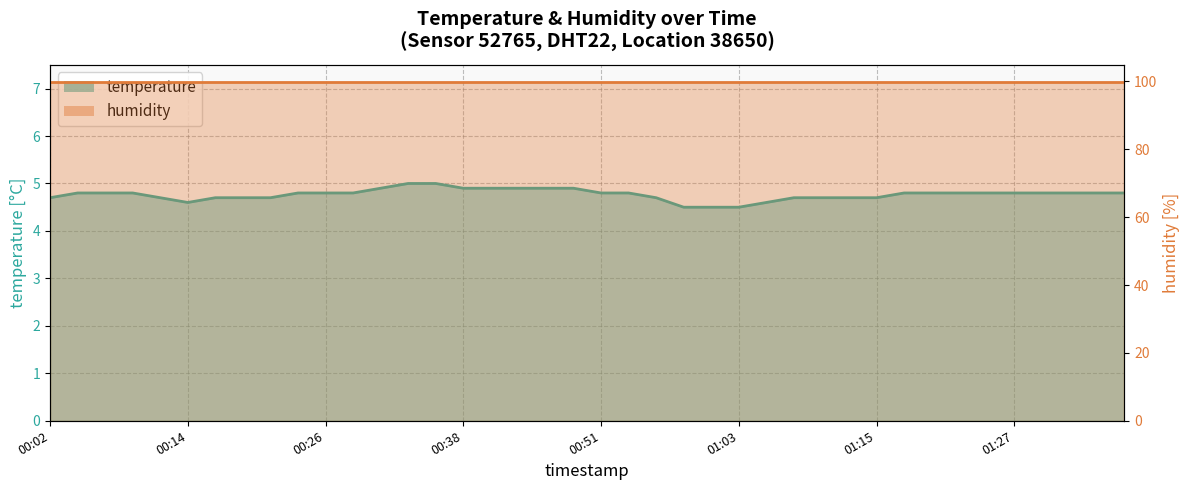

At which category does the data reach its first local valley?

00:14